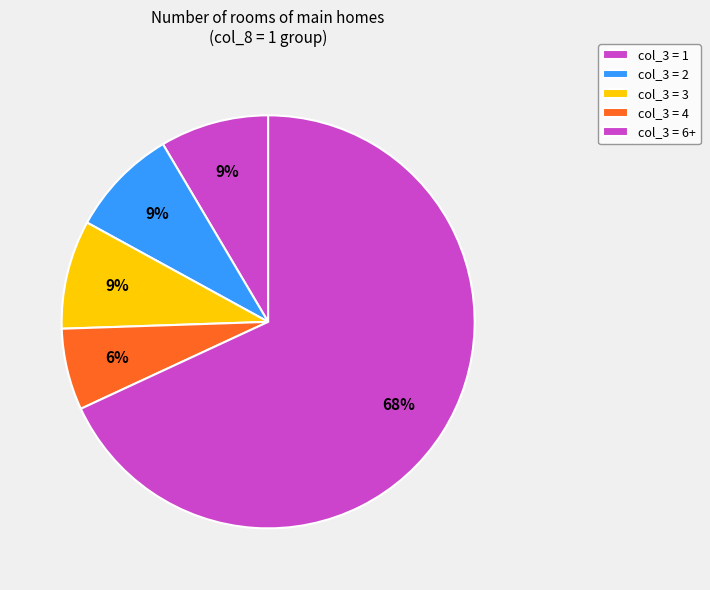

How many slices are in this pie chart?

5